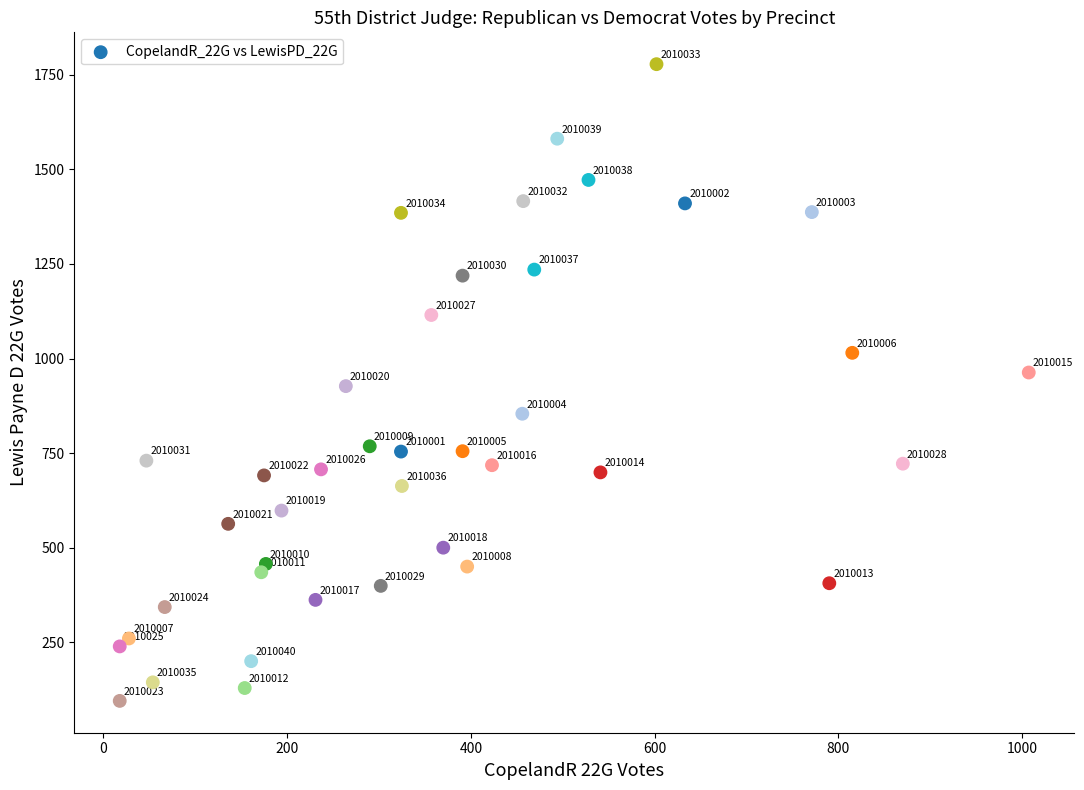

What is the range of Y values (max minus min)?

1683